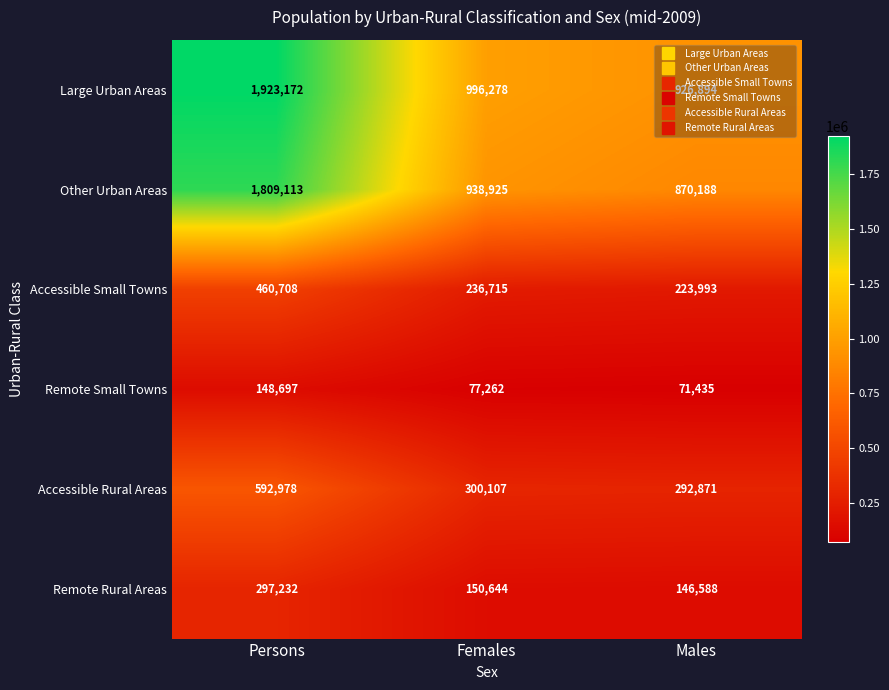

The value of Accessible Rural Areas at Persons is 592978. True or false?

True